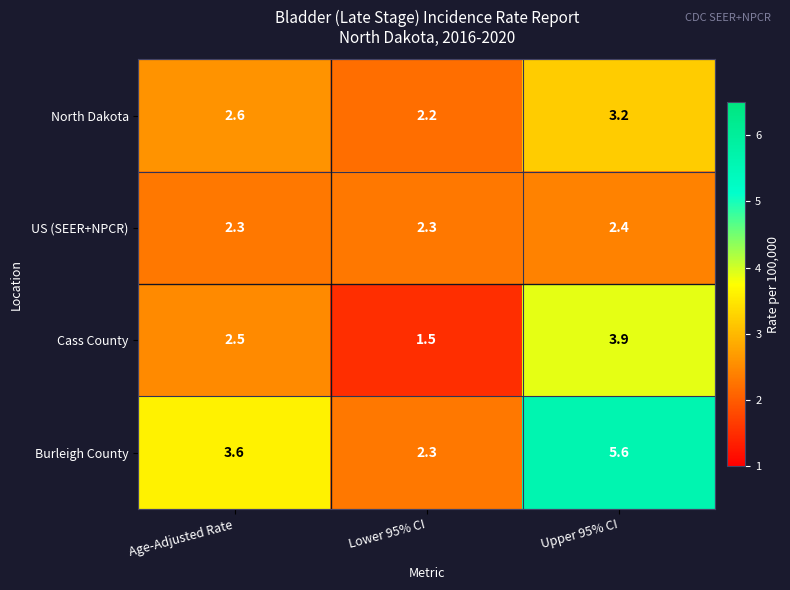

True or false: Burleigh County has a value of 3.2 at Lower 95% CI.

False